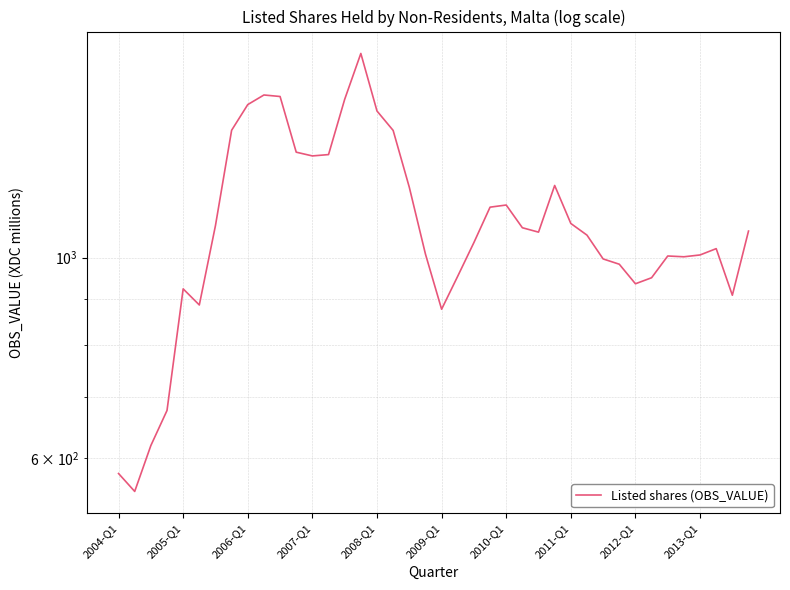

The chart shows a value of 1137.2 at 23. True or false?

True